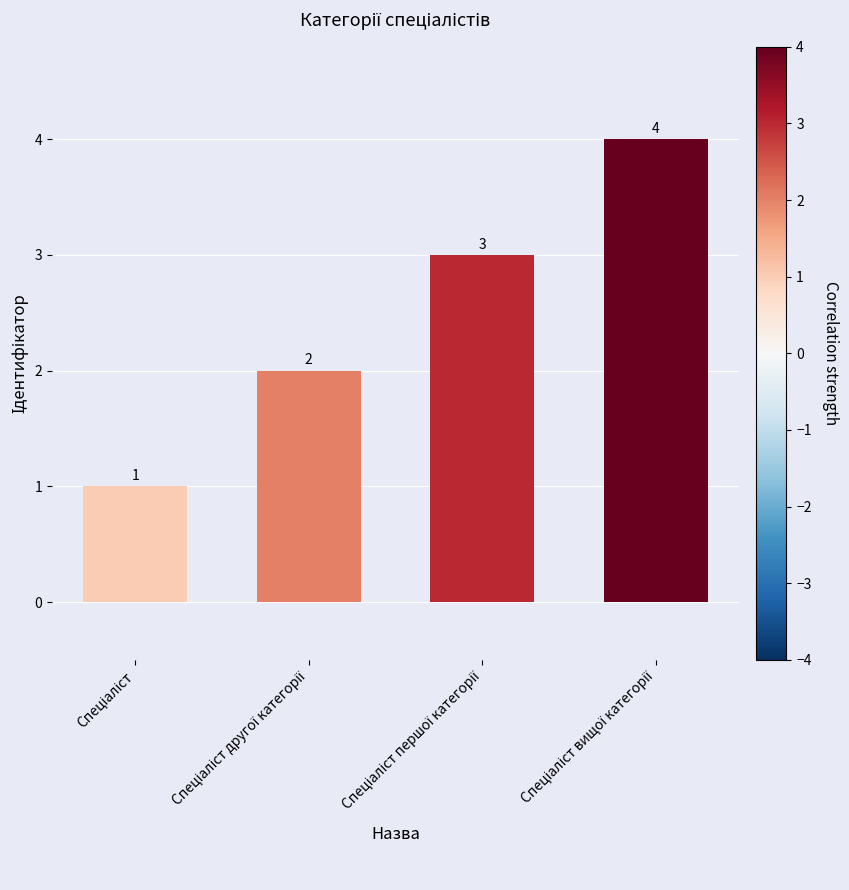

How many series are shown in this chart?

1